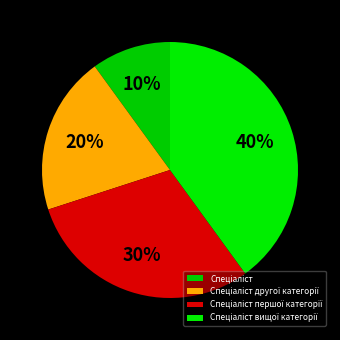

What percentage is the Спеціаліст вищої категорії slice, to the nearest percent?

40%